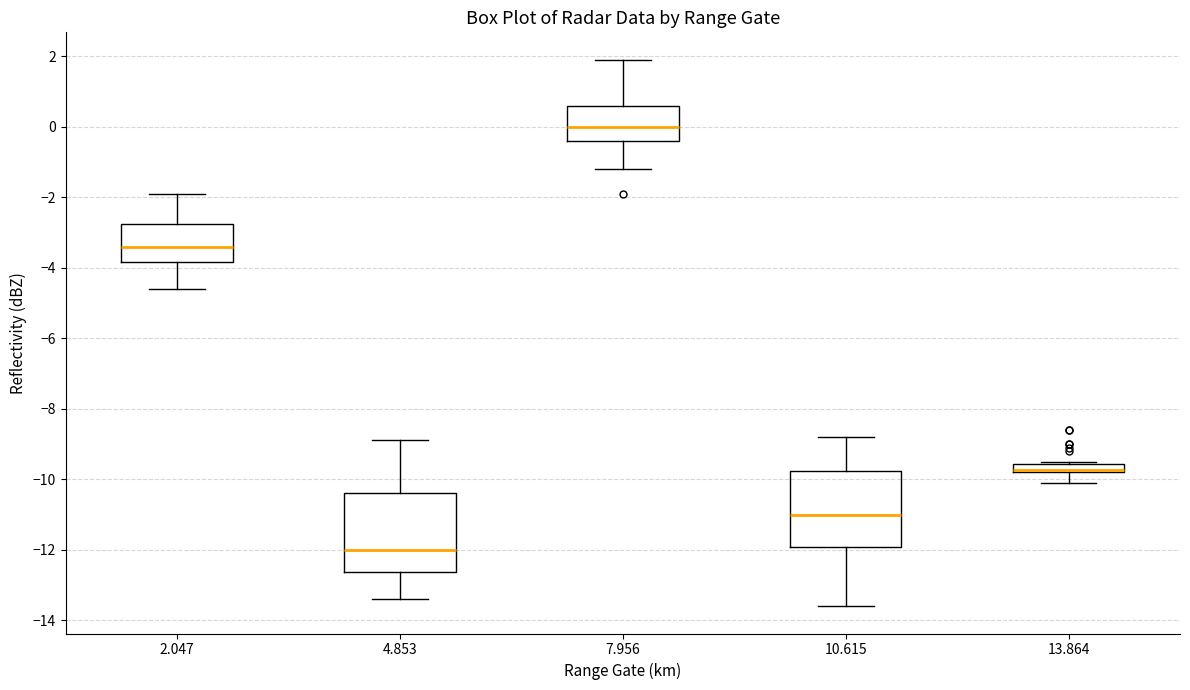

Where is the upper edge of the box at x = 2.047 on the y-axis? The values are not printed on the chart, so give them approximately, as read against the axis.

-2.8